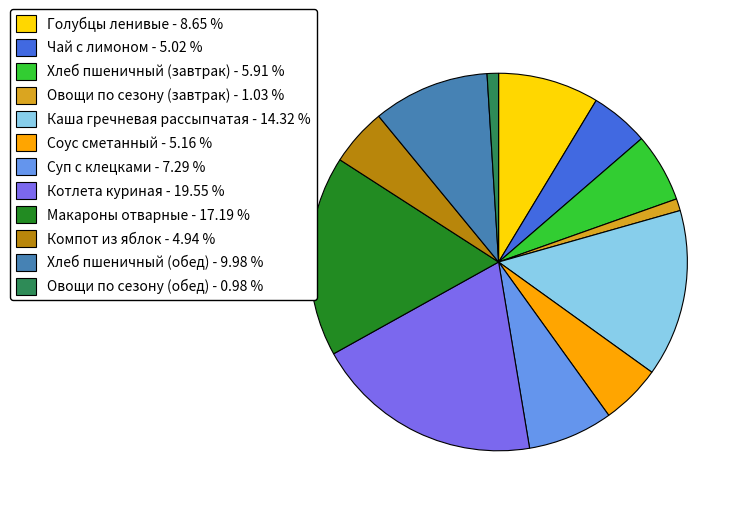

Approximately how many times larger is the value at Каша гречневая рассыпчатая compared to Суп с клецками?

2.0